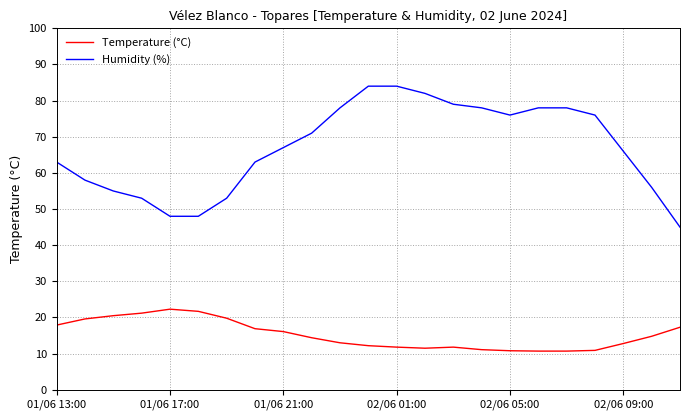

What is the minimum value for Temperature (°C)?

10.7